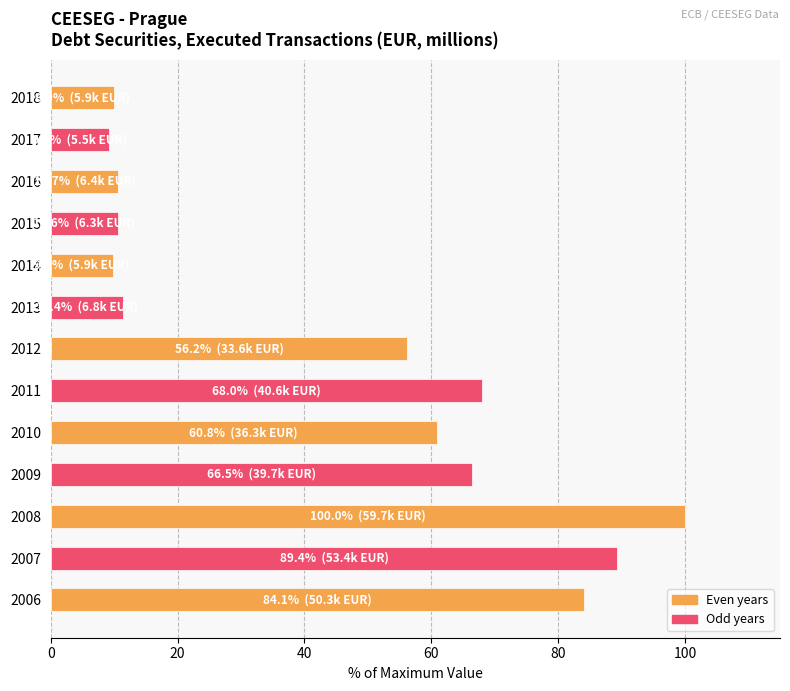

What is the change in value from 2006 to 2016?

-73.4